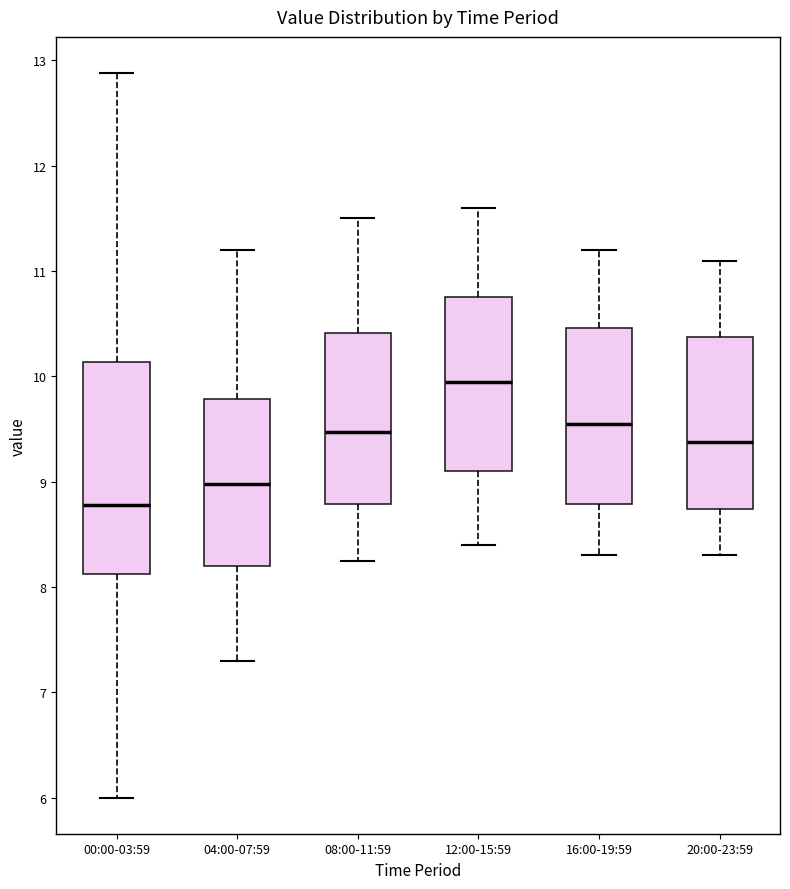

Where is the lower edge of the box for 16:00-19:59 on the y-axis? The values are not printed on the chart, so give them approximately, as read against the axis.

8.8